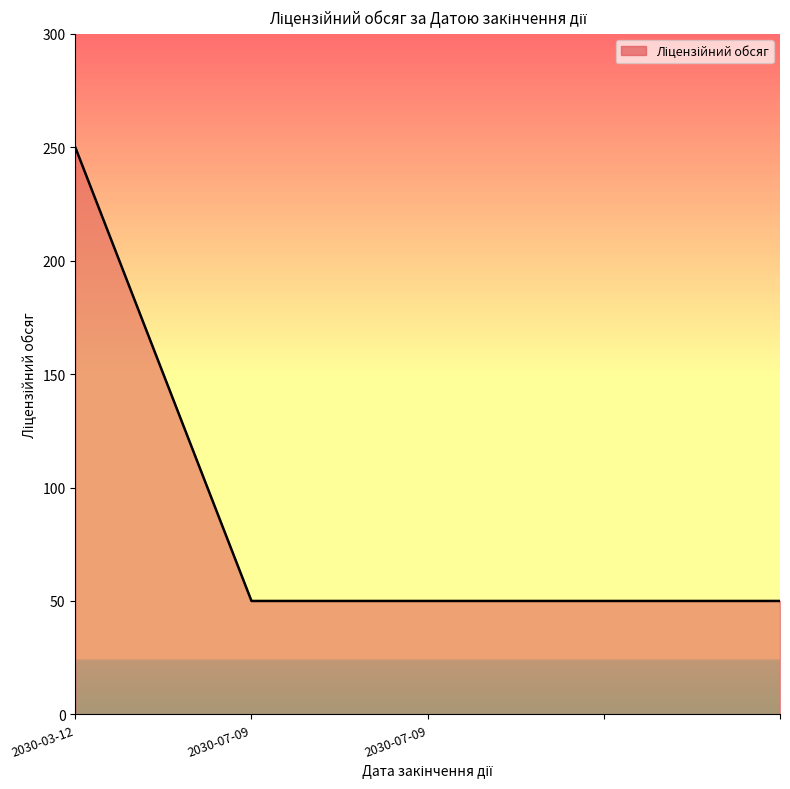

What is the average value?

90